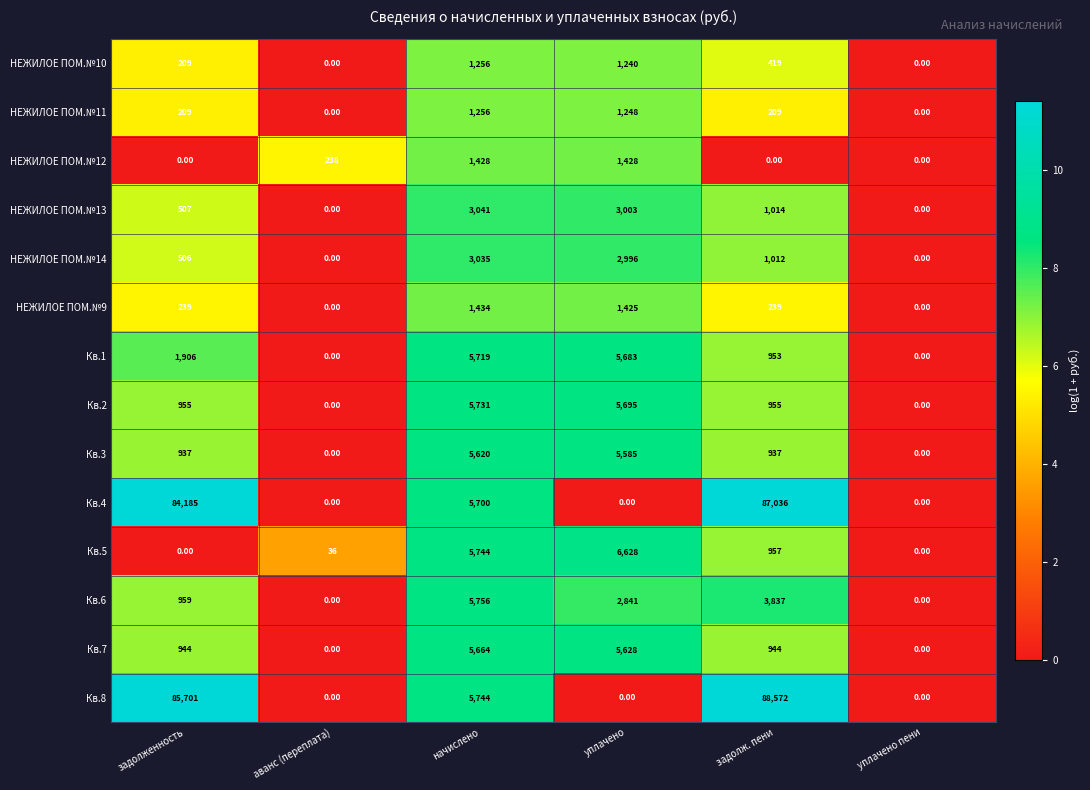

Which series has the largest range (max minus min)?

Кв.8